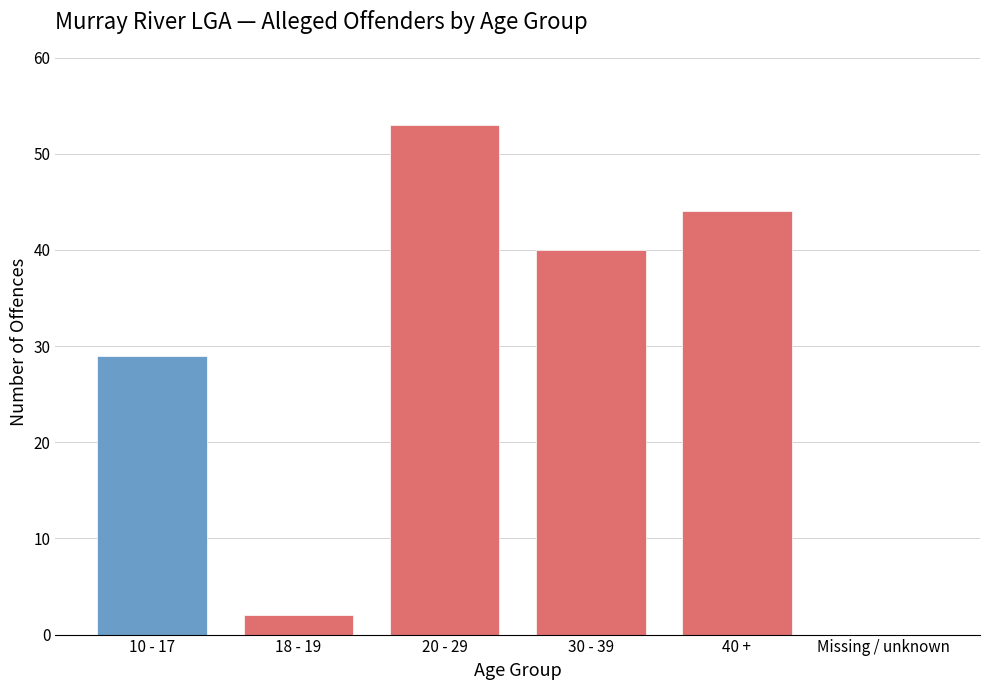

Reading right to left, list all the values displayed in this chart.

Missing / unknown=0	40 +=44	30 - 39=40	20 - 29=53	18 - 19=2	10 - 17=29